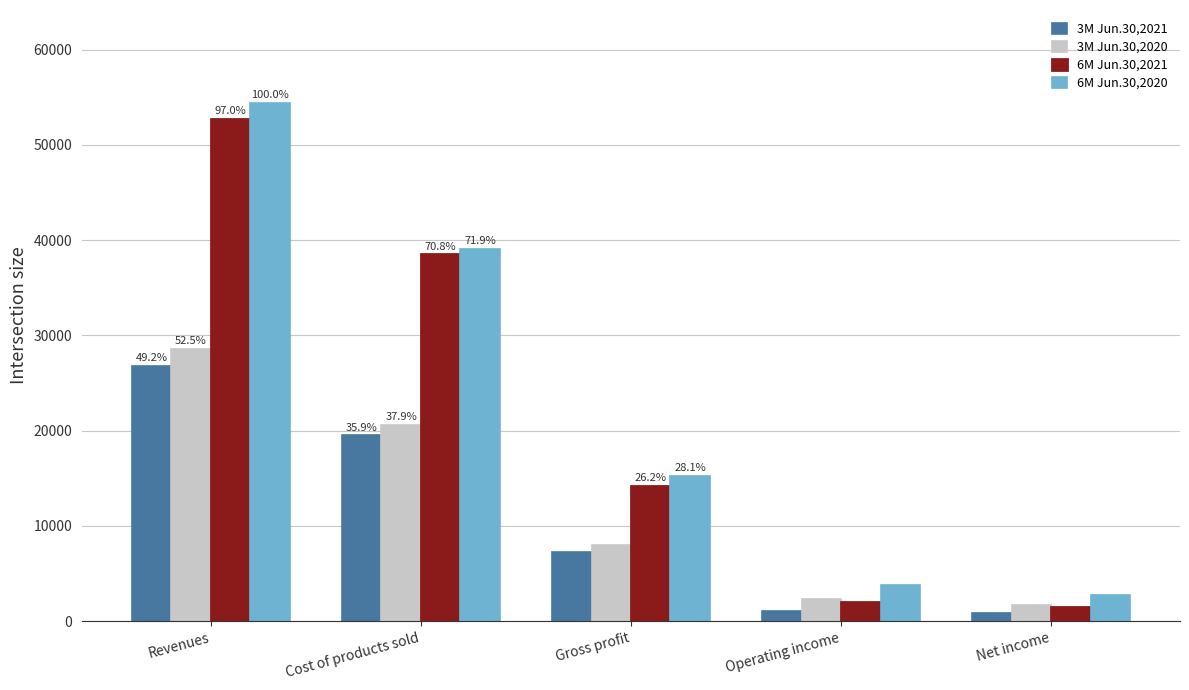

How many groups of bars are there?

5